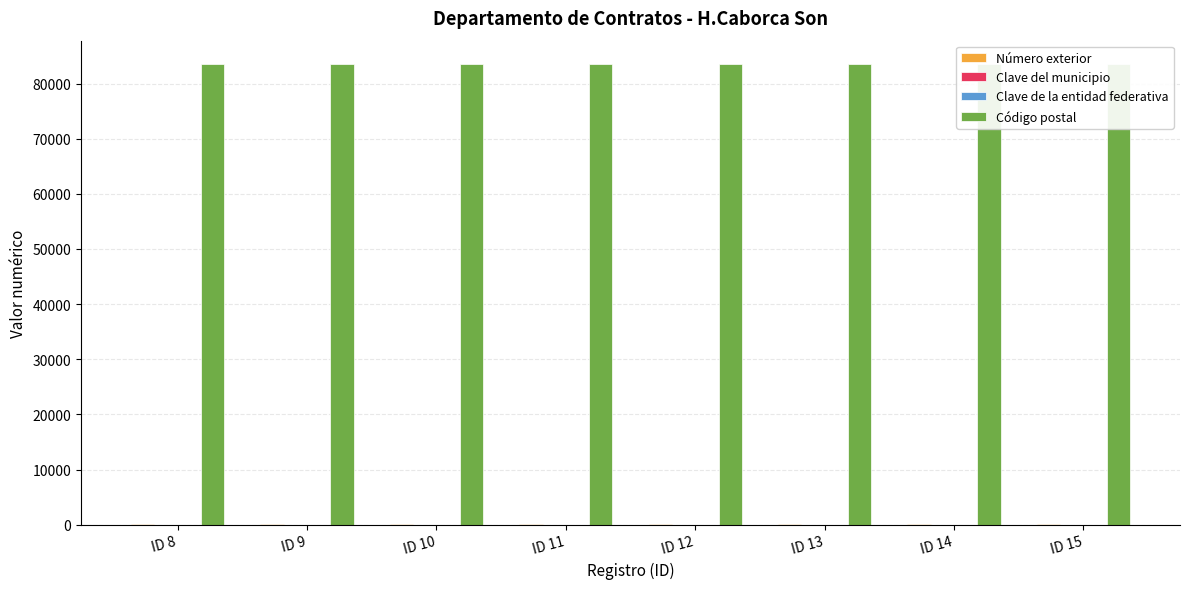

What is the total value across all series at ID 12?

83682